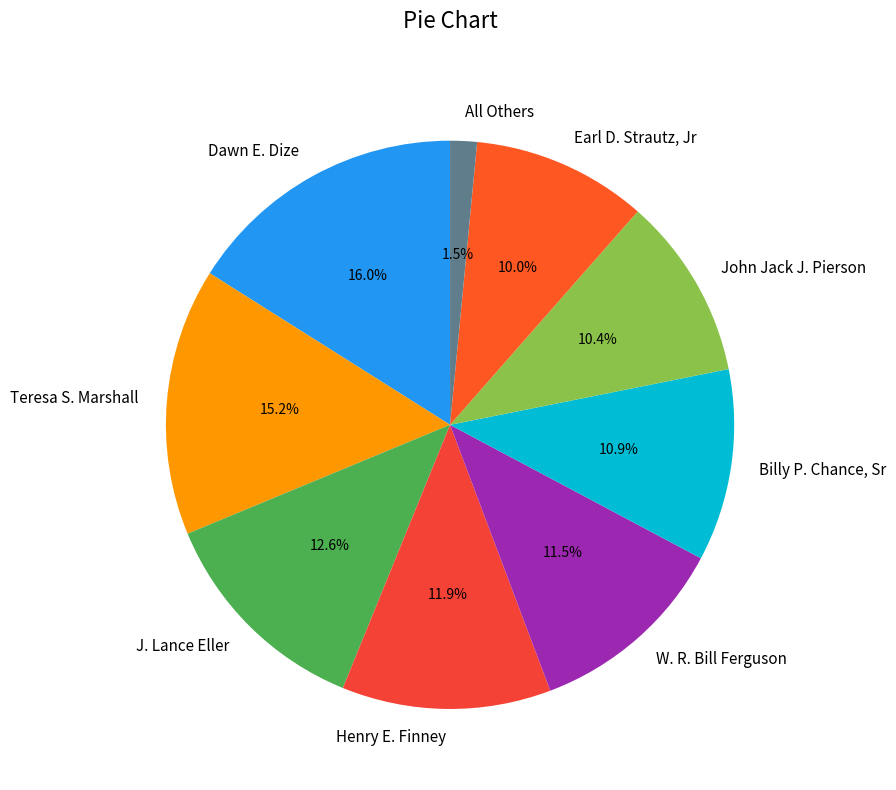

Is it true that J. Lance Eller is 6% of the pie?

False